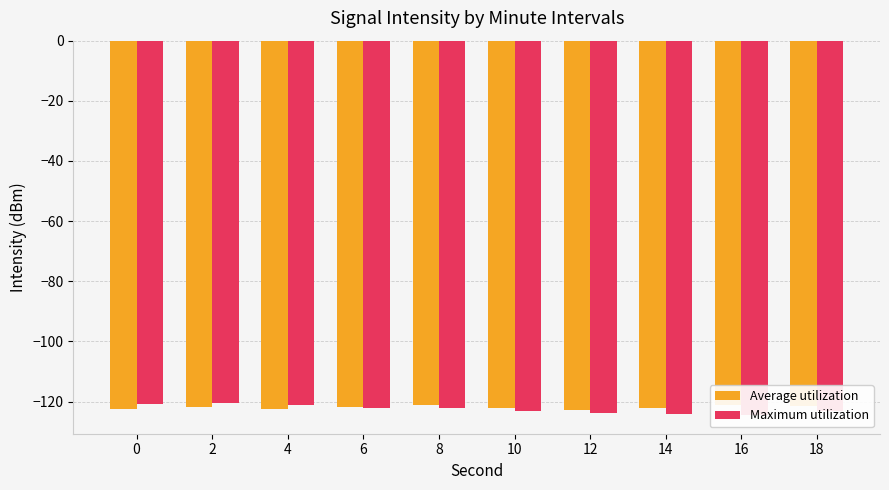

List the series in order of their overall mean, highest first.

Average utilization, Maximum utilization